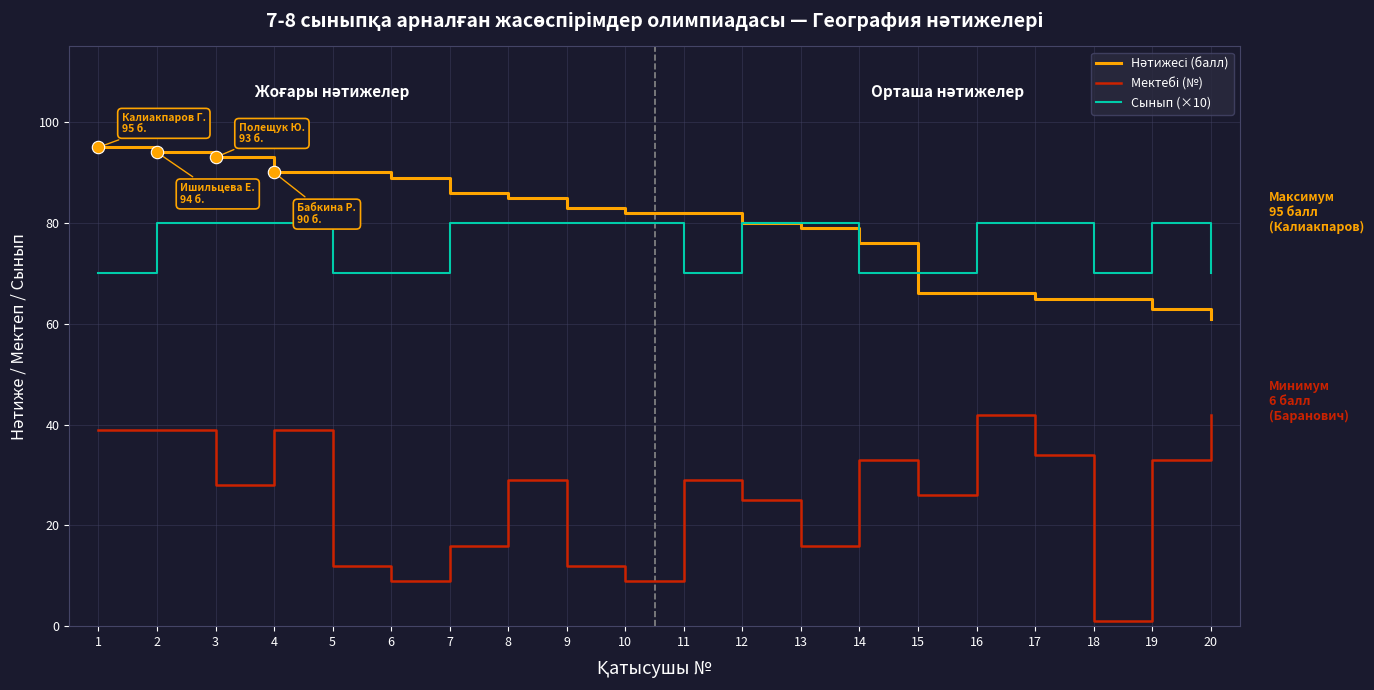

Is it true that Сынып (×10) equals 80 at 17?

True